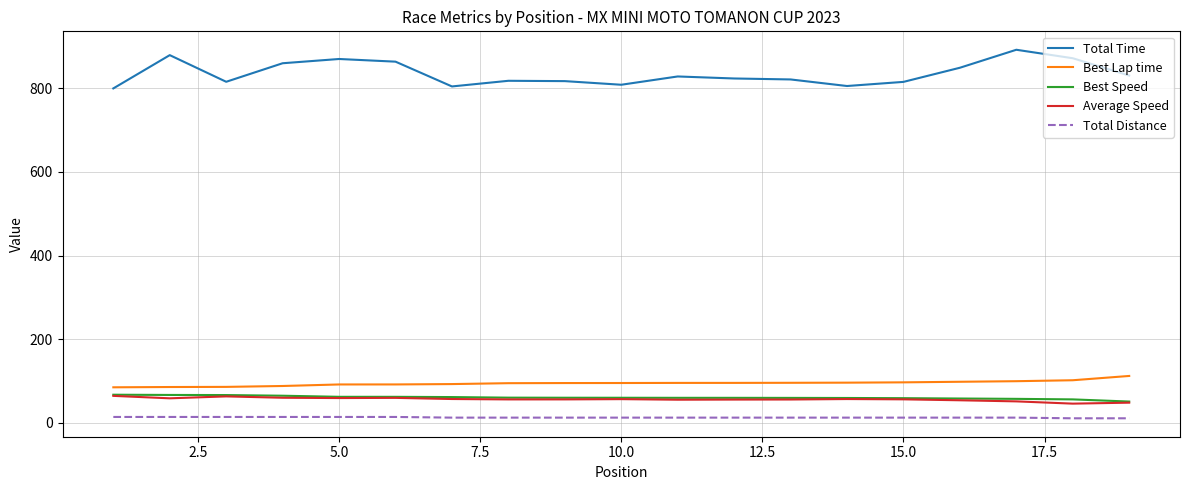

How many Total Distance values are between 12 and 14?

11